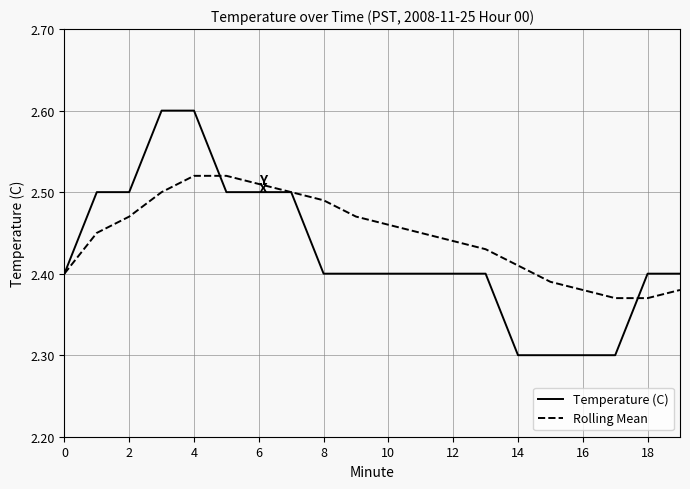

Which series has the largest range (max minus min)?

Temperature (C)